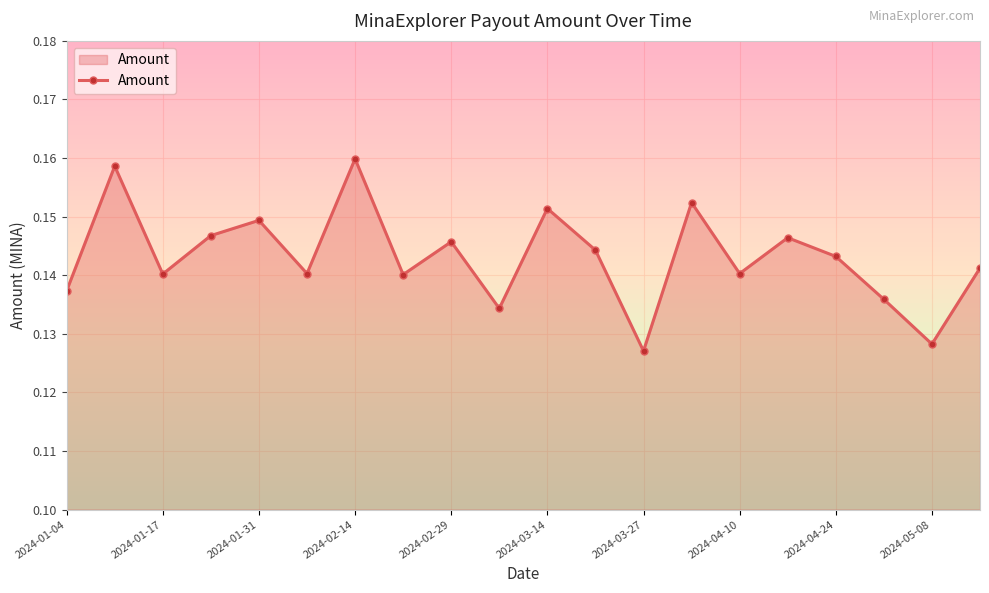

How many lines are shown in the chart?

1